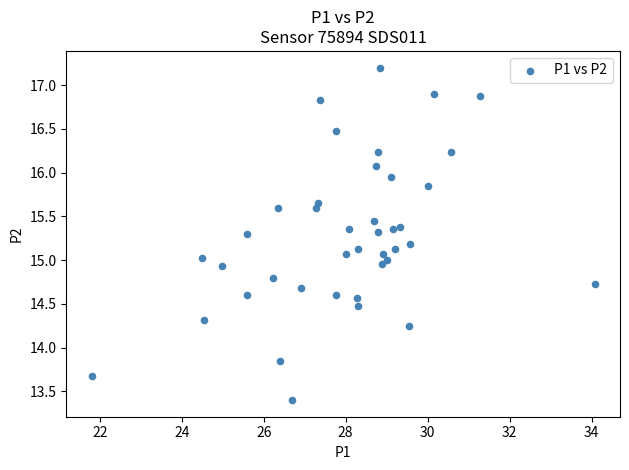

What is the range of X values (max minus min)?

12.3